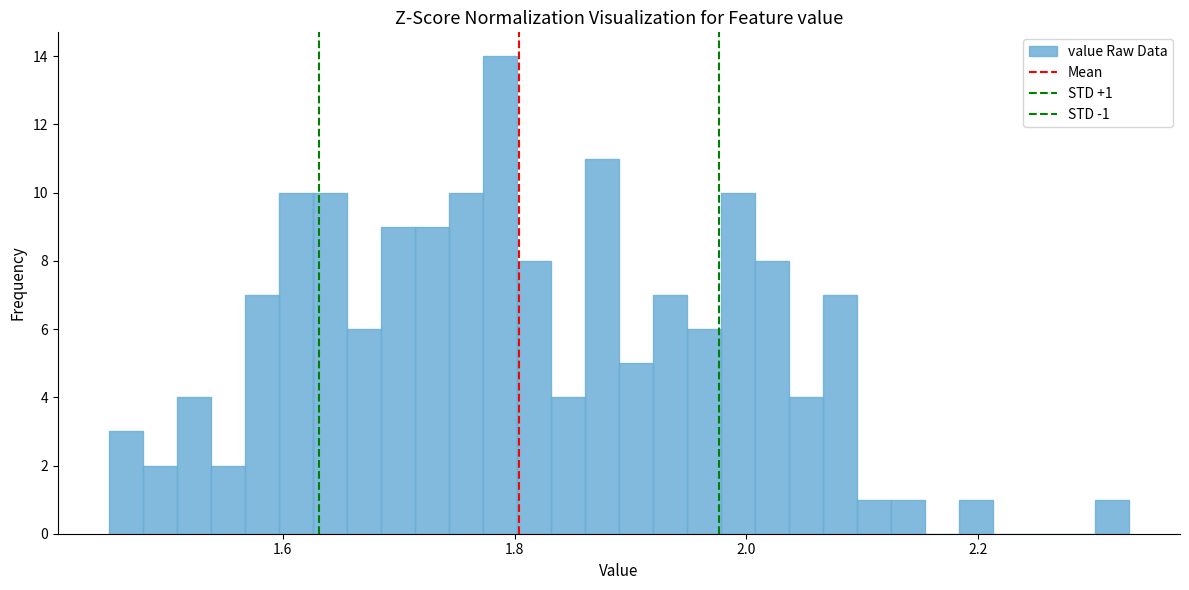

Around what value on the x-axis is the tallest bar? Give the approximate position of its centre, as read against the axis.

1.78